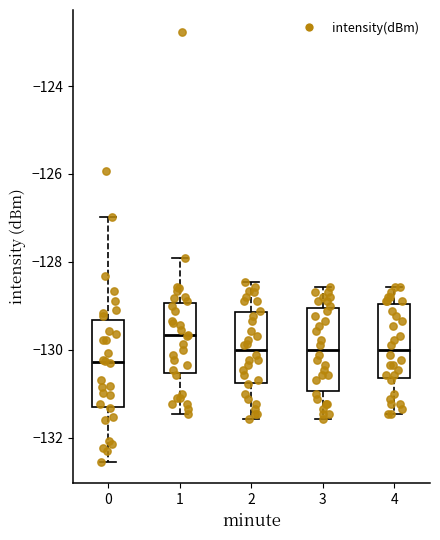

Reading left to right, transcribe this box plot: for each box, give where its median line is, the range the box spans, and where its two whiskers end, as read against the y-axis. The values are not printed on the chart, so give them approximately, as read against the axis.

0: median -130.2, box -131.4 to -129.4, whiskers -132.6 to -127.0
1: median -129.6, box -130.6 to -129.0, whiskers -131.4 to -128.0
2: median -130.0, box -130.8 to -129.2, whiskers -131.6 to -128.4
3: median -130.0, box -131.0 to -129.0, whiskers -131.6 to -128.6
4: median -130.0, box -130.6 to -129.0, whiskers -131.4 to -128.6